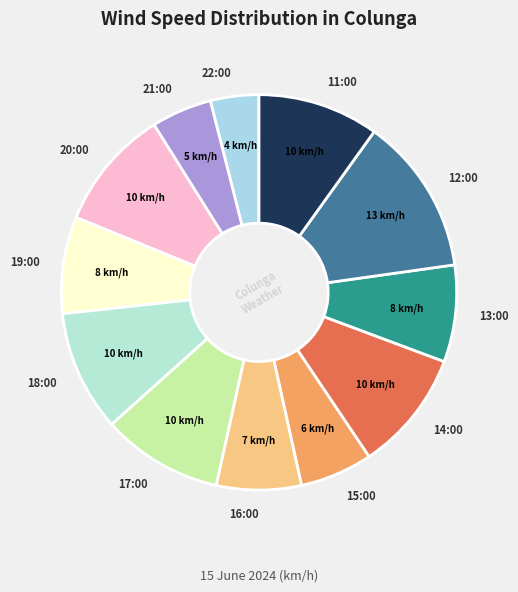

How many slices are in this pie chart?

12